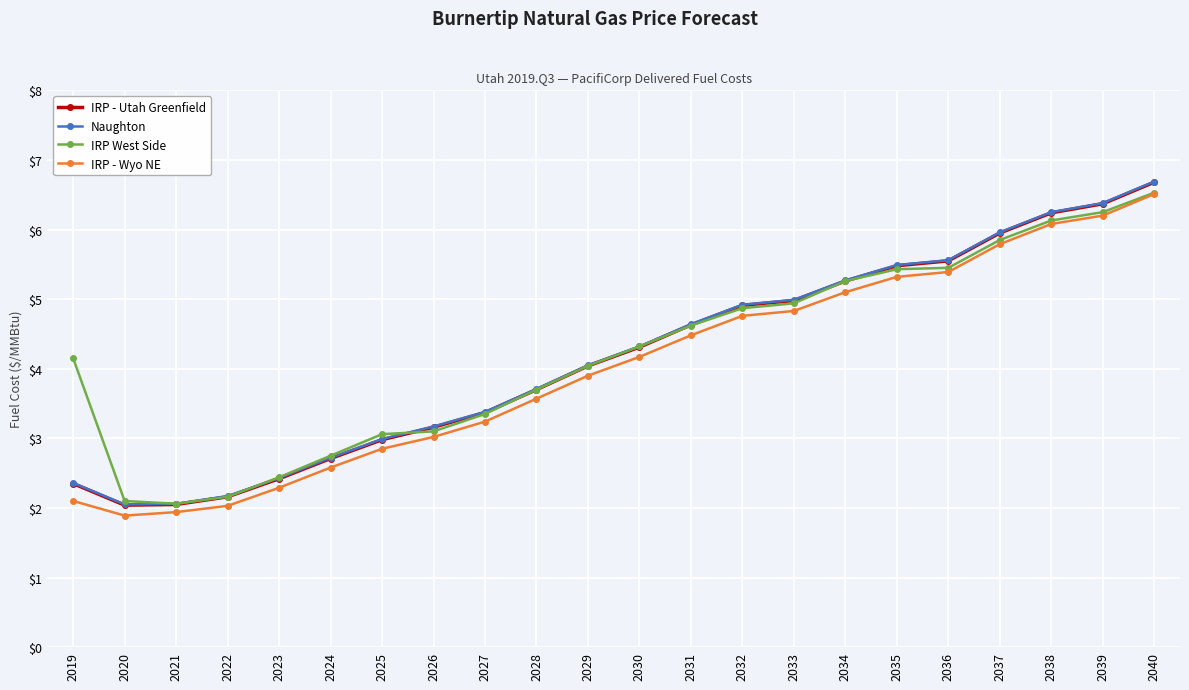

What is the highest value of the IRP - Wyo NE series?

6.5